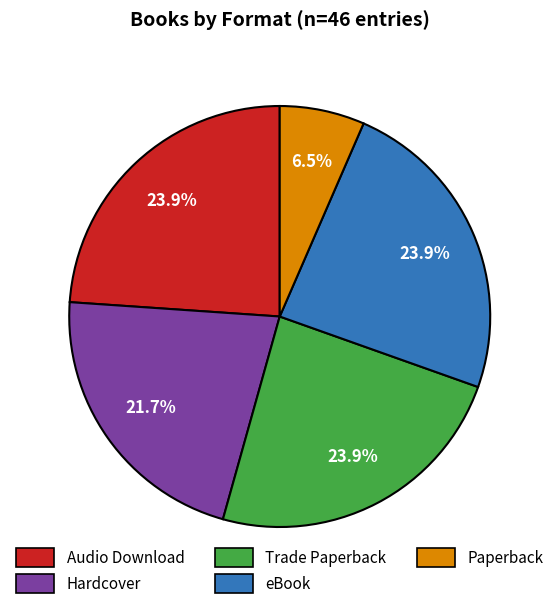

What percentage is NOT represented by eBook?

76.1%